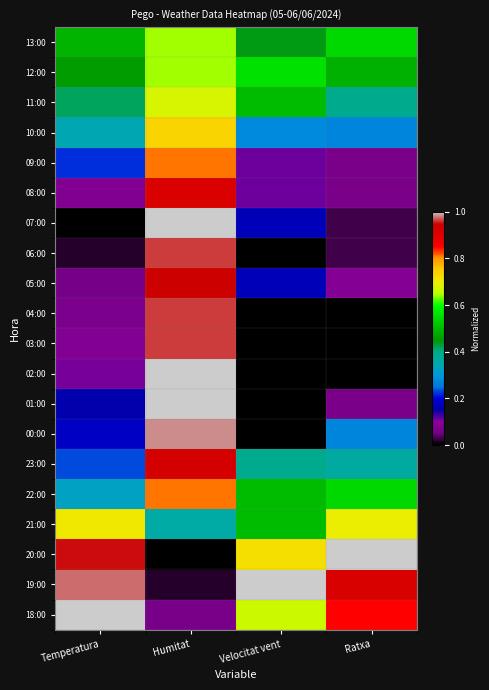

Reading right to left, list all the values displayed in this chart.

13:00: Ratxa=0.5	Velocitat vent=0.4	Humitat=0.6	Temperatura=0.5
12:00: Ratxa=0.5	Velocitat vent=0.6	Humitat=0.6	Temperatura=0.5
11:00: Ratxa=0.4	Velocitat vent=0.5	Humitat=0.7	Temperatura=0.4
10:00: Ratxa=0.3	Velocitat vent=0.3	Humitat=0.7	Temperatura=0.3
09:00: Ratxa=0.1	Velocitat vent=0.1	Humitat=0.8	Temperatura=0.2
08:00: Ratxa=0.1	Velocitat vent=0.1	Humitat=0.9	Temperatura=0.1
07:00: Ratxa=0.0	Velocitat vent=0.2	Humitat=1.0	Temperatura=0.0
06:00: Ratxa=0.0	Velocitat vent=0.0	Humitat=1.0	Temperatura=0.0
05:00: Ratxa=0.1	Velocitat vent=0.2	Humitat=0.9	Temperatura=0.1
04:00: Ratxa=0.0	Velocitat vent=0.0	Humitat=1.0	Temperatura=0.1
03:00: Ratxa=0.0	Velocitat vent=0.0	Humitat=1.0	Temperatura=0.1
02:00: Ratxa=0.0	Velocitat vent=0.0	Humitat=1.0	Temperatura=0.1
01:00: Ratxa=0.1	Velocitat vent=0.0	Humitat=1.0	Temperatura=0.2
00:00: Ratxa=0.3	Velocitat vent=0.0	Humitat=1.0	Temperatura=0.2
23:00: Ratxa=0.4	Velocitat vent=0.4	Humitat=0.9	Temperatura=0.2
22:00: Ratxa=0.5	Velocitat vent=0.5	Humitat=0.8	Temperatura=0.3
21:00: Ratxa=0.7	Velocitat vent=0.5	Humitat=0.4	Temperatura=0.7
20:00: Ratxa=1.0	Velocitat vent=0.7	Humitat=0.0	Temperatura=1.0
19:00: Ratxa=0.9	Velocitat vent=1.0	Humitat=0.0	Temperatura=1.0
18:00: Ratxa=0.8	Velocitat vent=0.7	Humitat=0.1	Temperatura=1.0